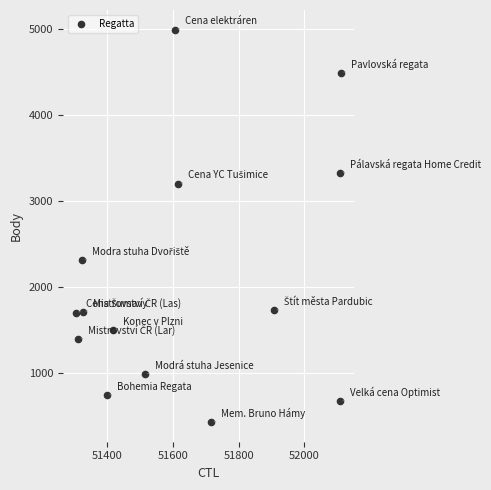

What Y value in the scatter plot is closest to 2709?

2312